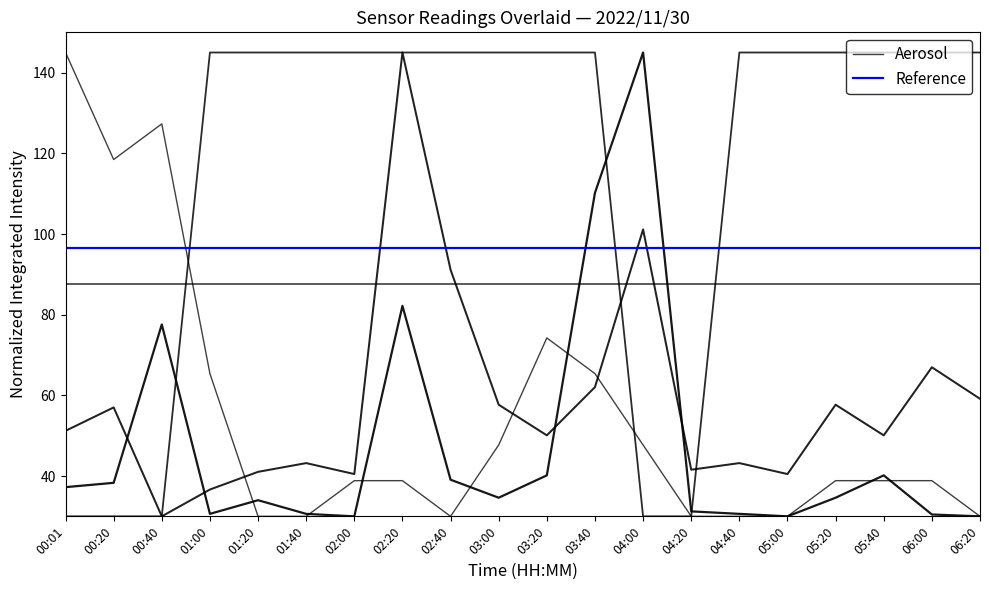

Which series ends up on top after the final intersection of Reference and Aerosol?

Reference